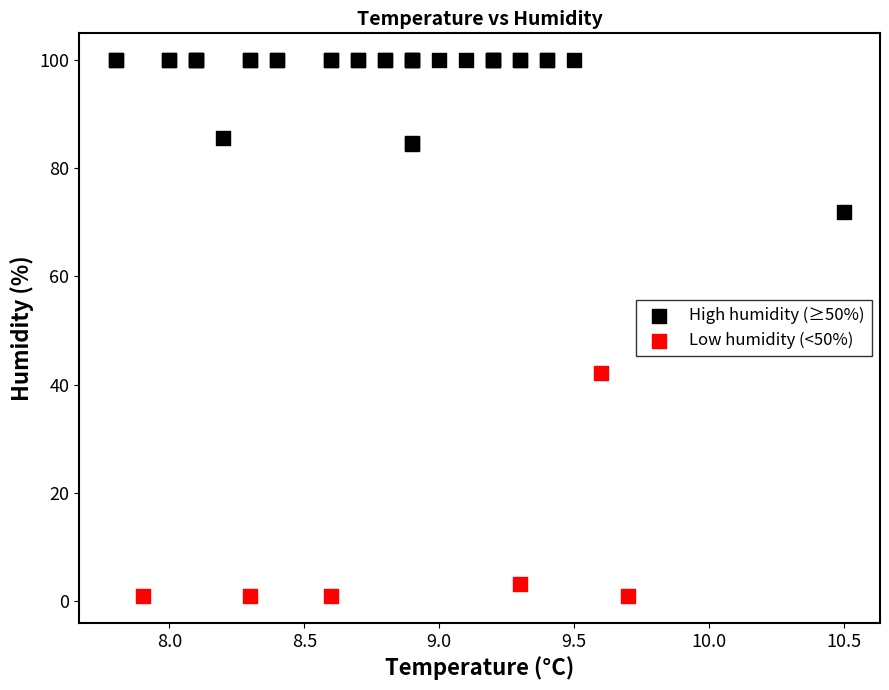

Which series contains the lowest Y value?

Low humidity (<50%)